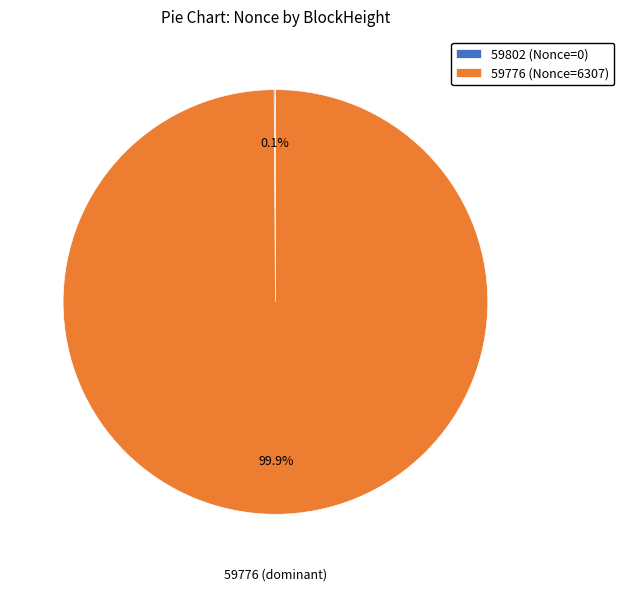

Is there a majority slice in this chart?

Yes